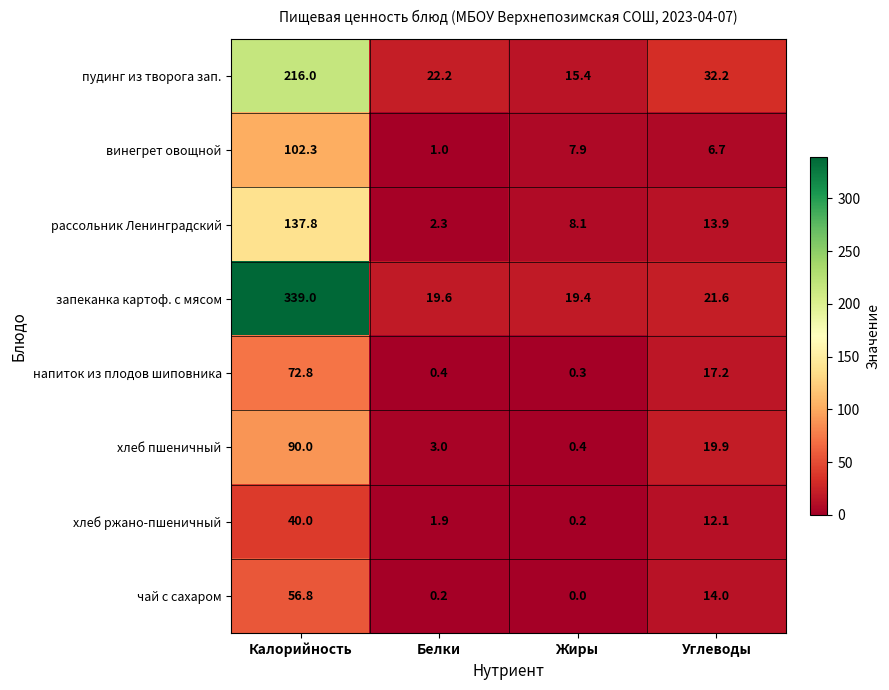

The value of хлеб пшеничный at Углеводы is 27.3. True or false?

False